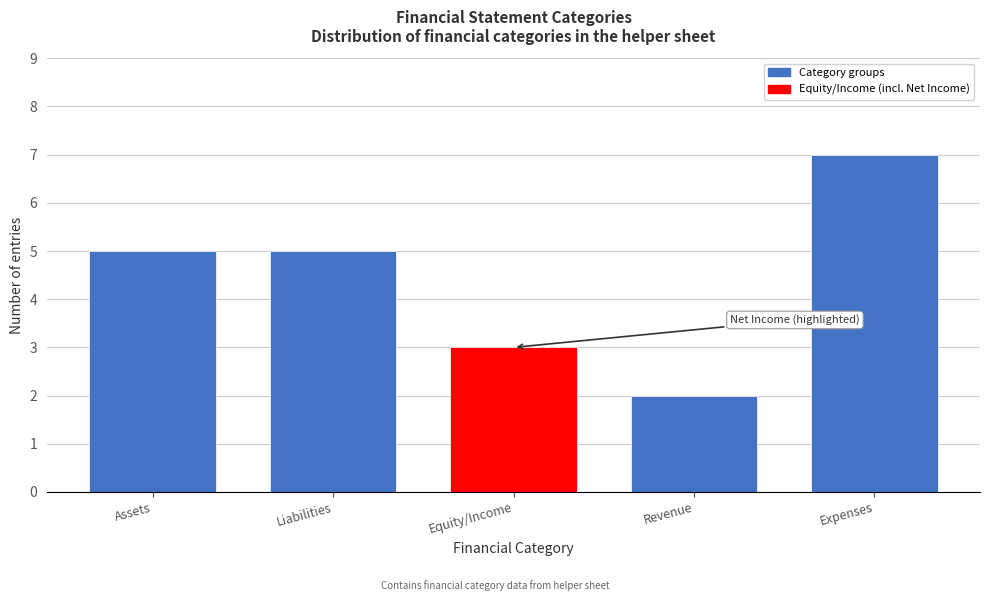

Reading left to right, what are all the values shown in this chart?

Assets=5	Liabilities=5	Equity/Income=3	Revenue=2	Expenses=7